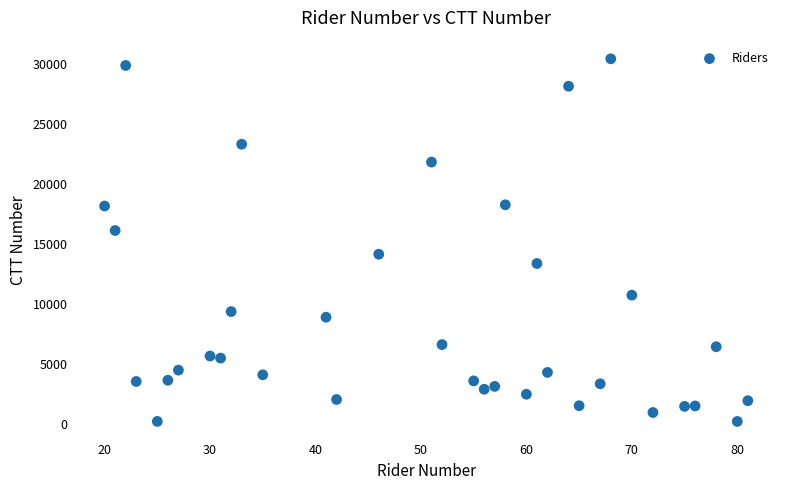

What Y value in the scatter plot is closest to 15317?

16120